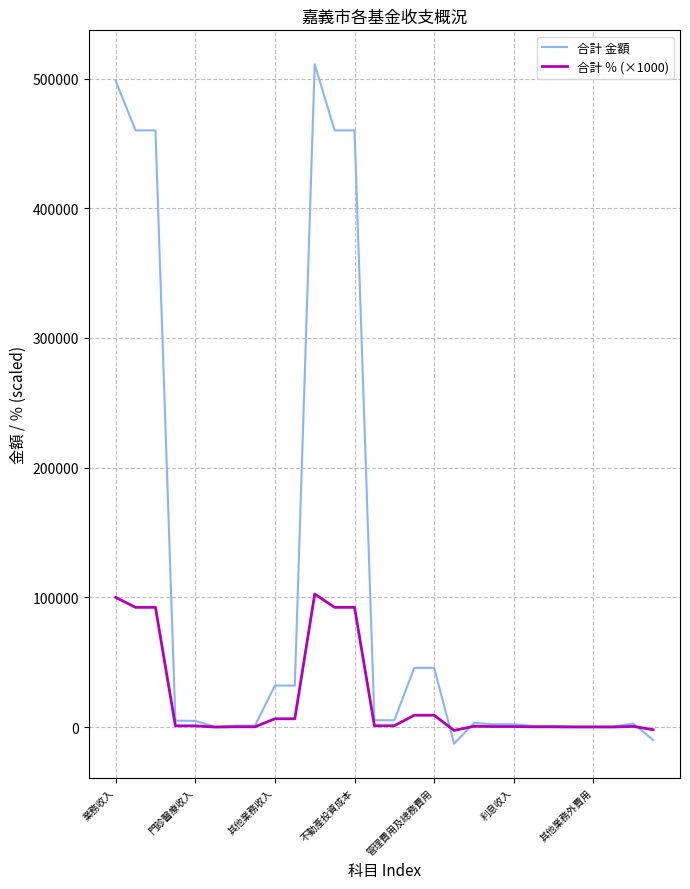

Which series has the widest spread of values?

合計 金額